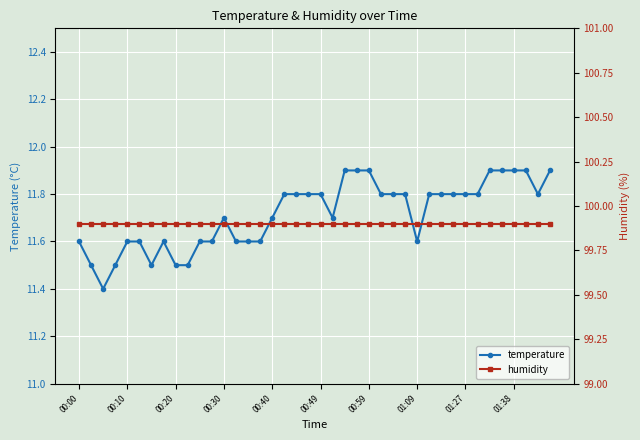

True or false: temperature has a value of 6.2 at 00:00.

False